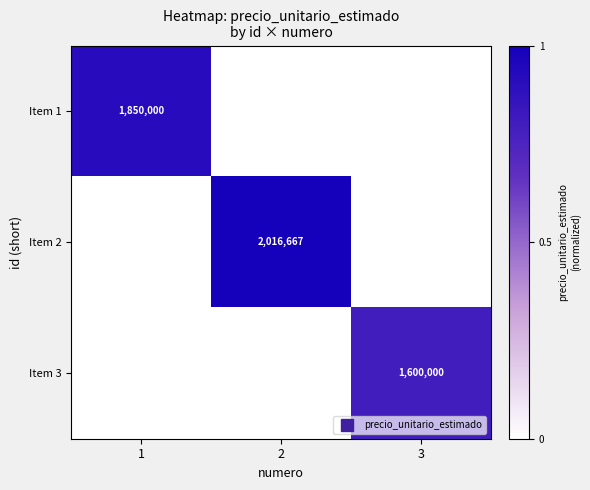

At 3, list the series in order from smallest to largest.

Item 1, Item 2, Item 3